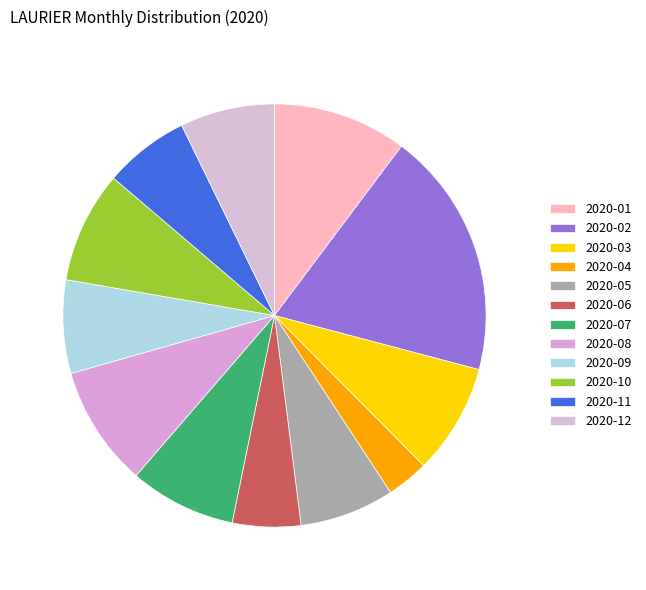

How many slices are in this pie chart?

12